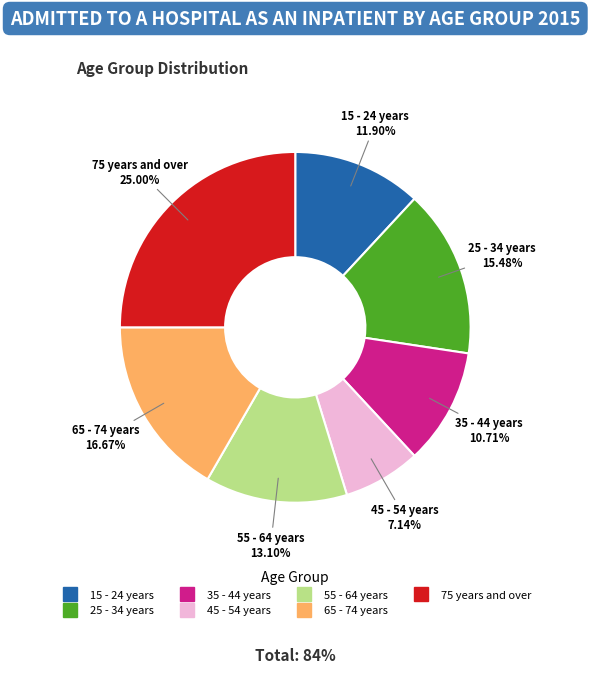

Is it true that 15 - 24 years is 12% of the pie?

True